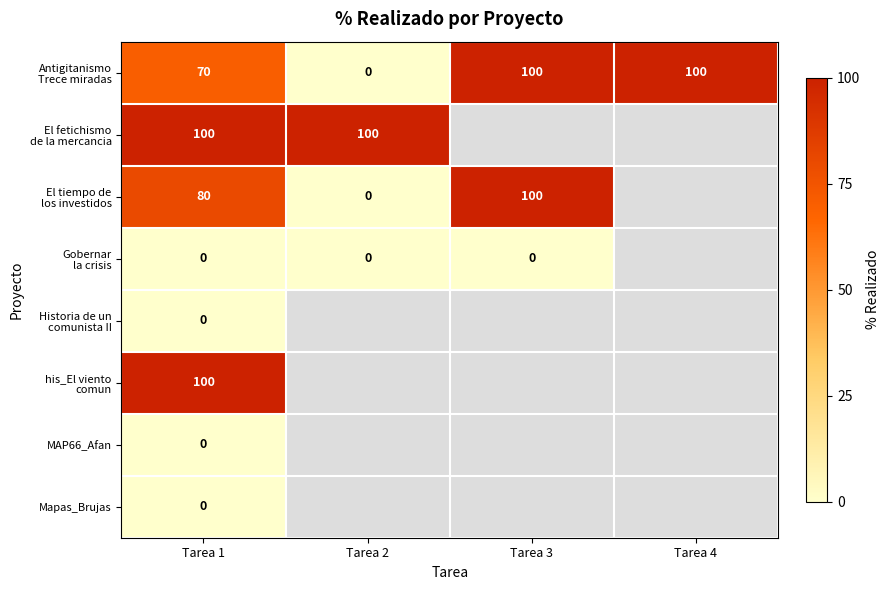

Rank the series at Tarea 3 from highest to lowest value.

Antigitanismo Trece miradas, El tiempo de los investidos, Gobernar la crisis, El fetichismo de la mercancia, Historia de un comunista II, his_El viento comun, MAP66_Afan, Mapas_Brujas